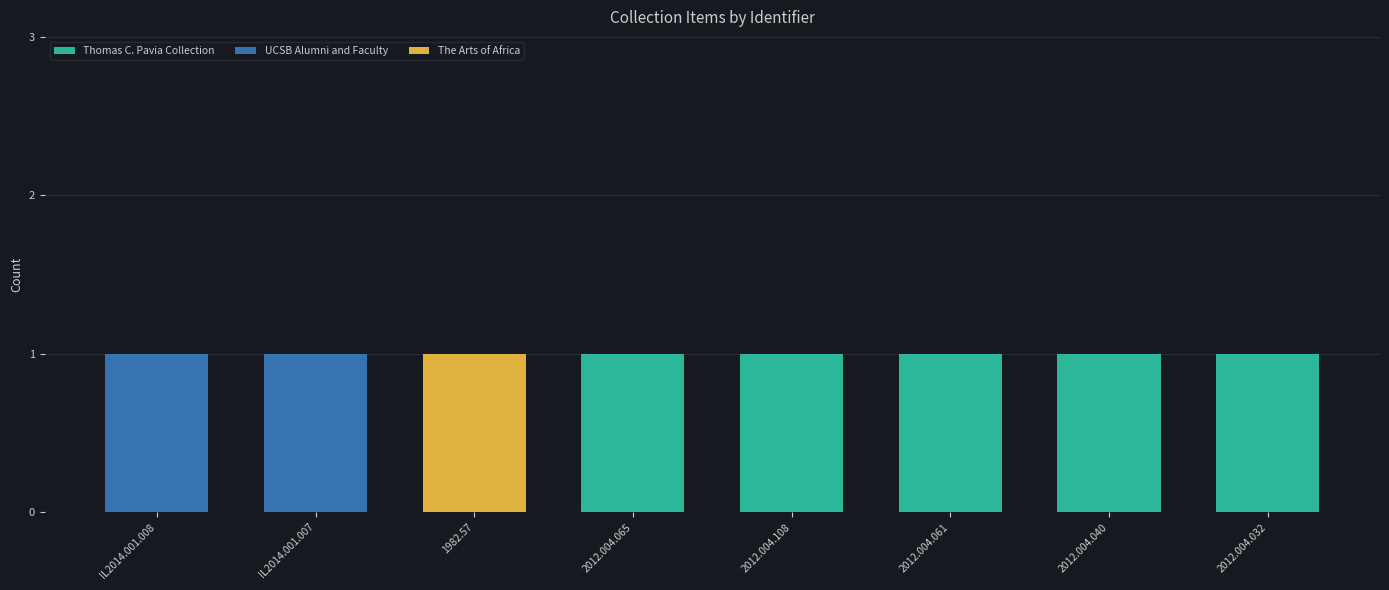

How many series are shown in this chart?

3